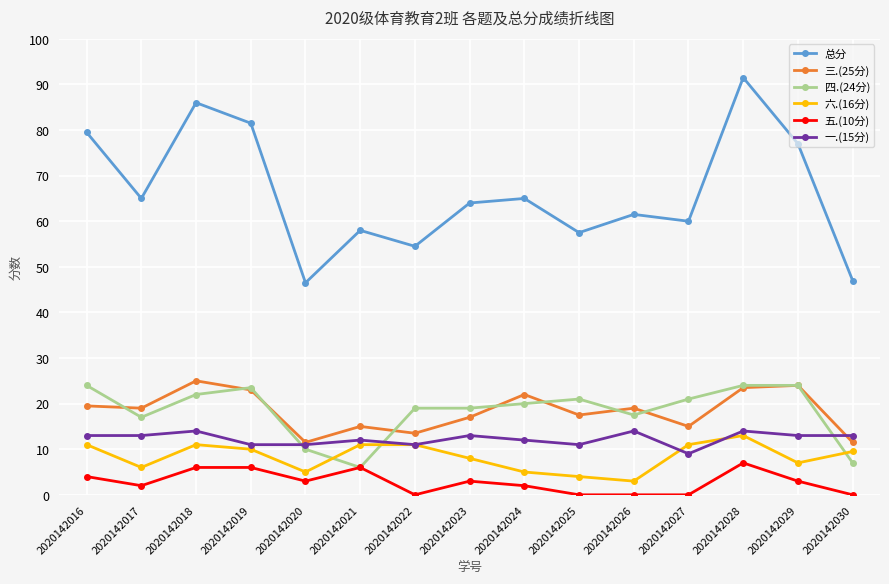

True or false: 五.(10分) and 六.(16分) cross at least once.

False